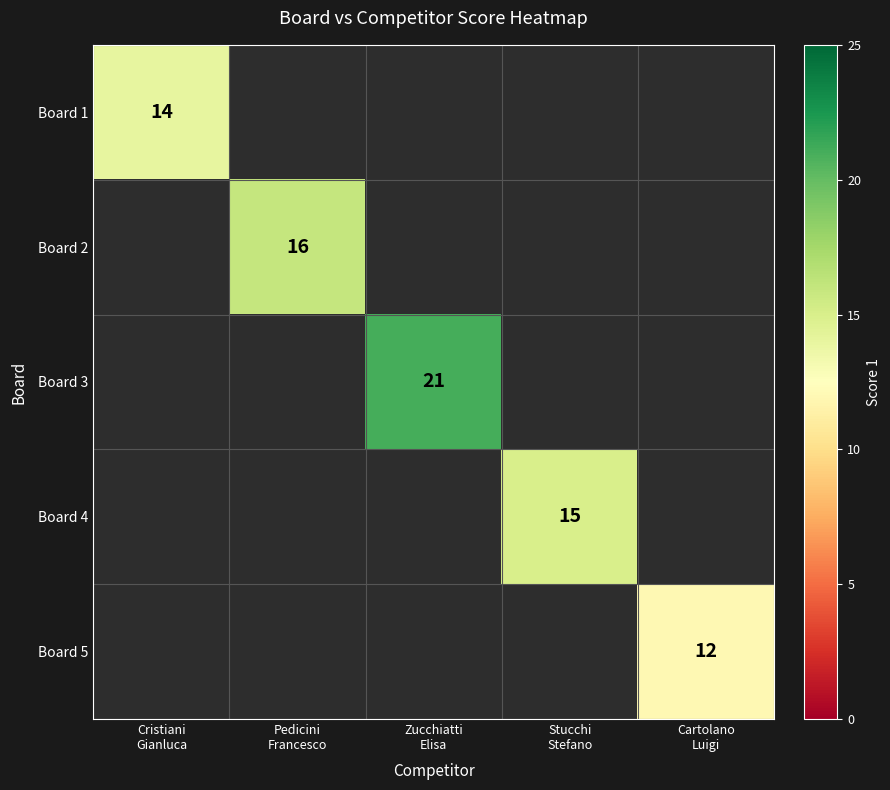

At how many categories does at least one series exceed 20?

1